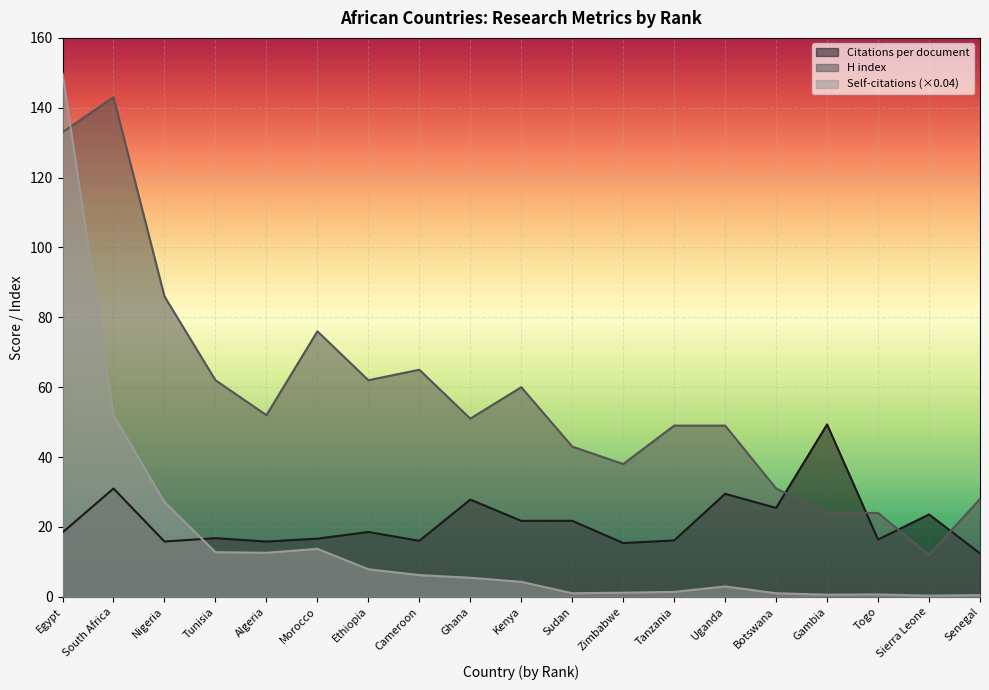

Between which two adjacent categories do Citations per document and H index first intersect?

Botswana and Gambia